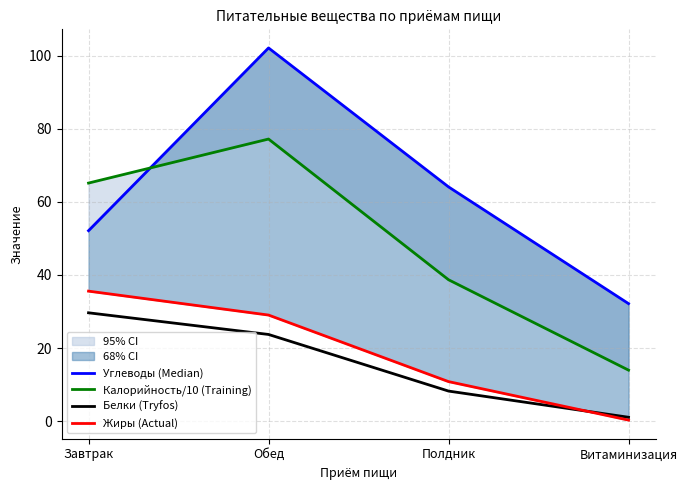

What is the approximate value of Жиры (Actual) at Завтрак?

35.6